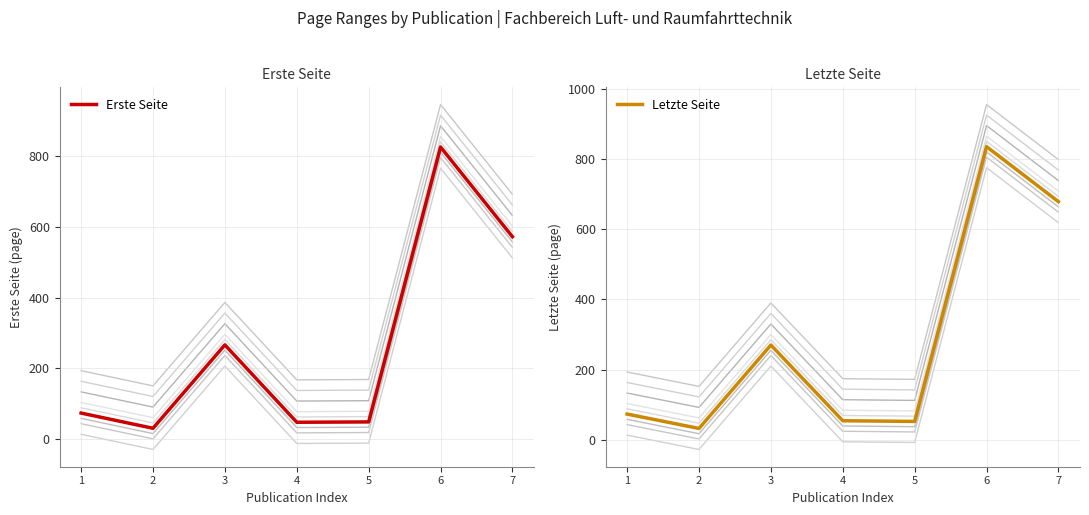

How many values in the Erste Seite series exceed 73?

3